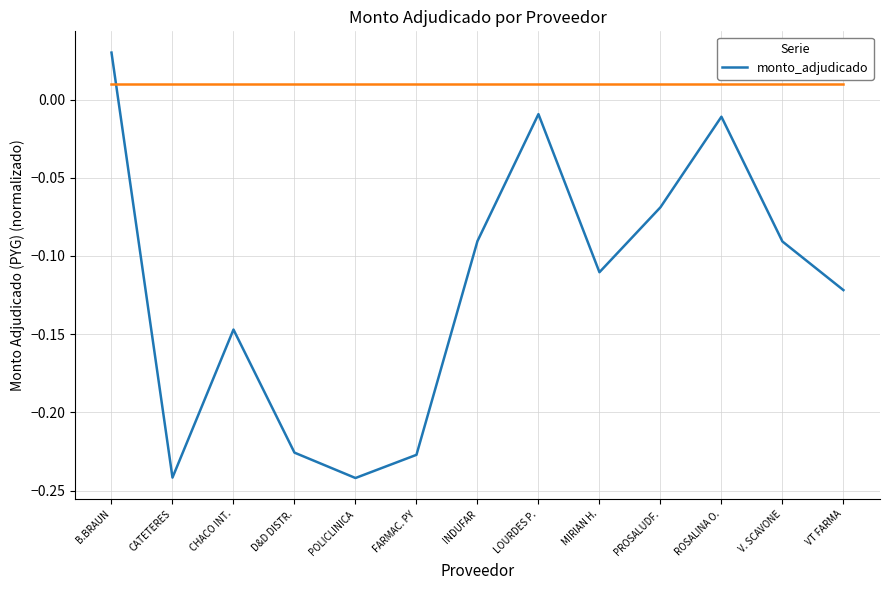

What is the sum of all values?

-1.6